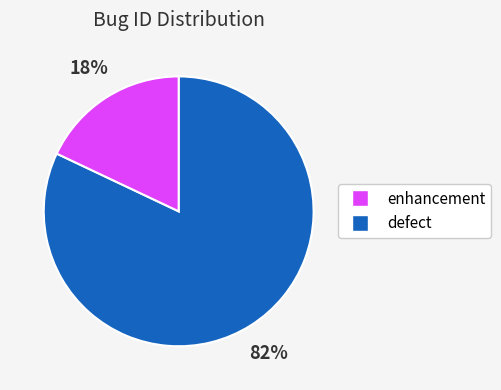

To the nearest percent, what is the average slice percentage?

50%